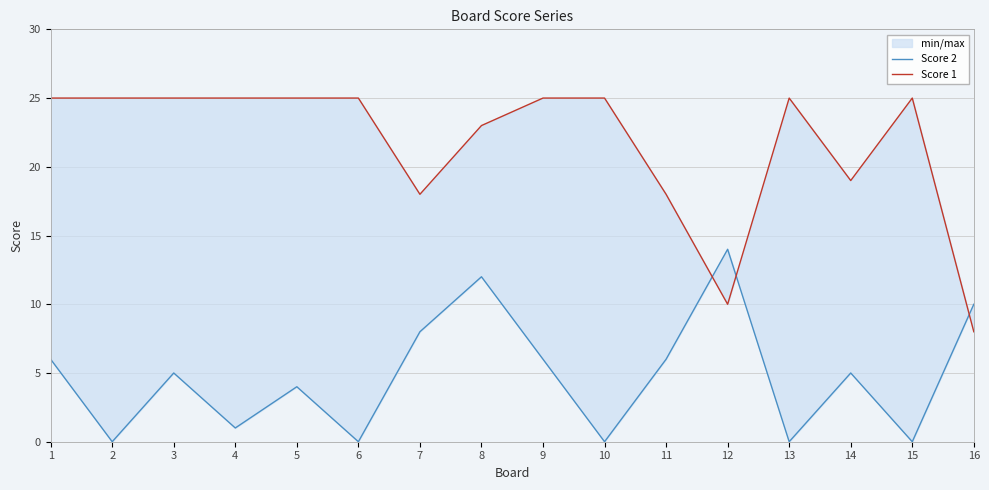

What are all the series names shown in the legend?

Score 2, Score 1